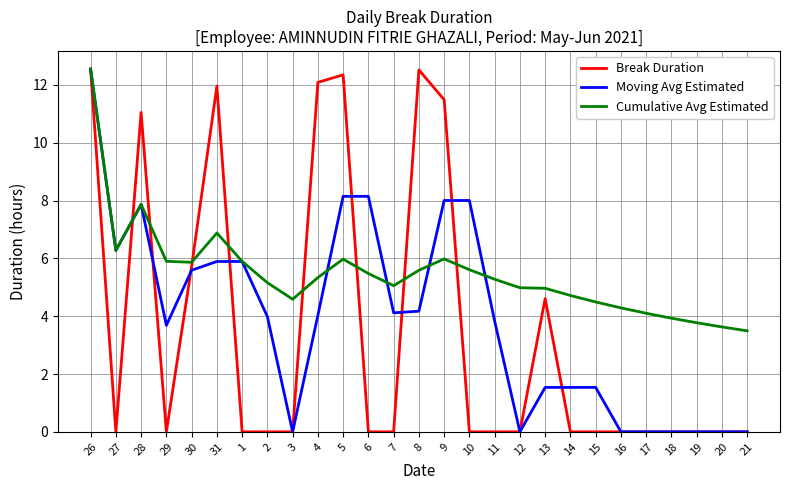

What is the greatest value displayed?

12.6